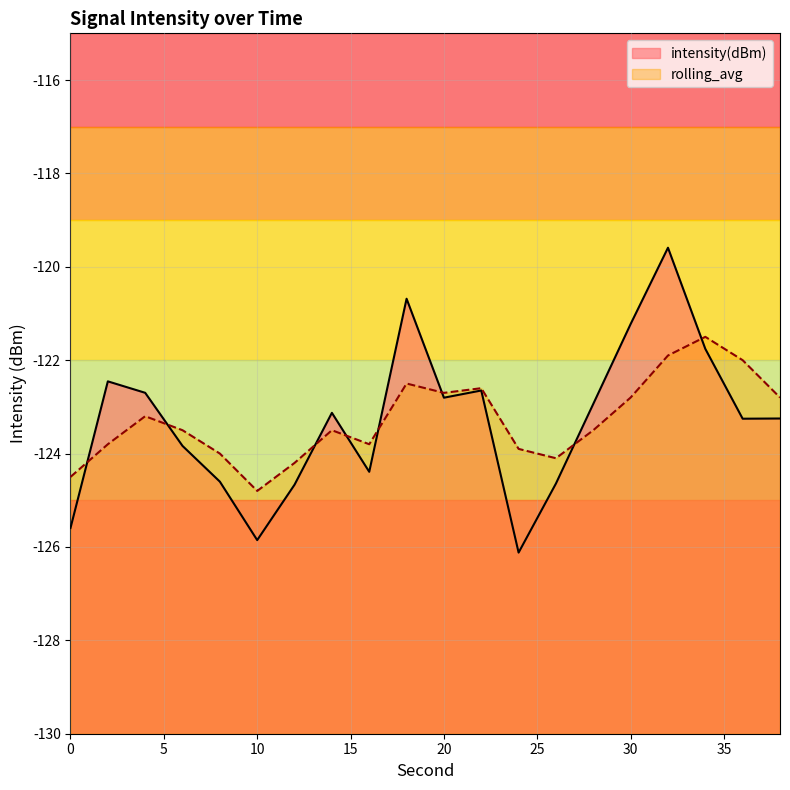

What is the maximum value shown in the chart?

-119.6